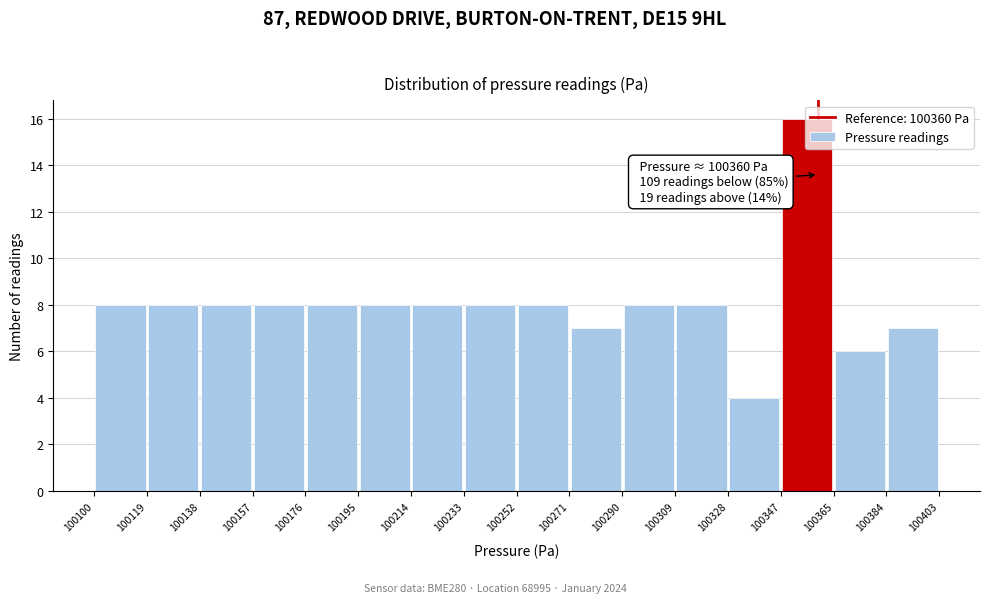

Over which range of the x-axis is the bar tallest?

100347 to 100365